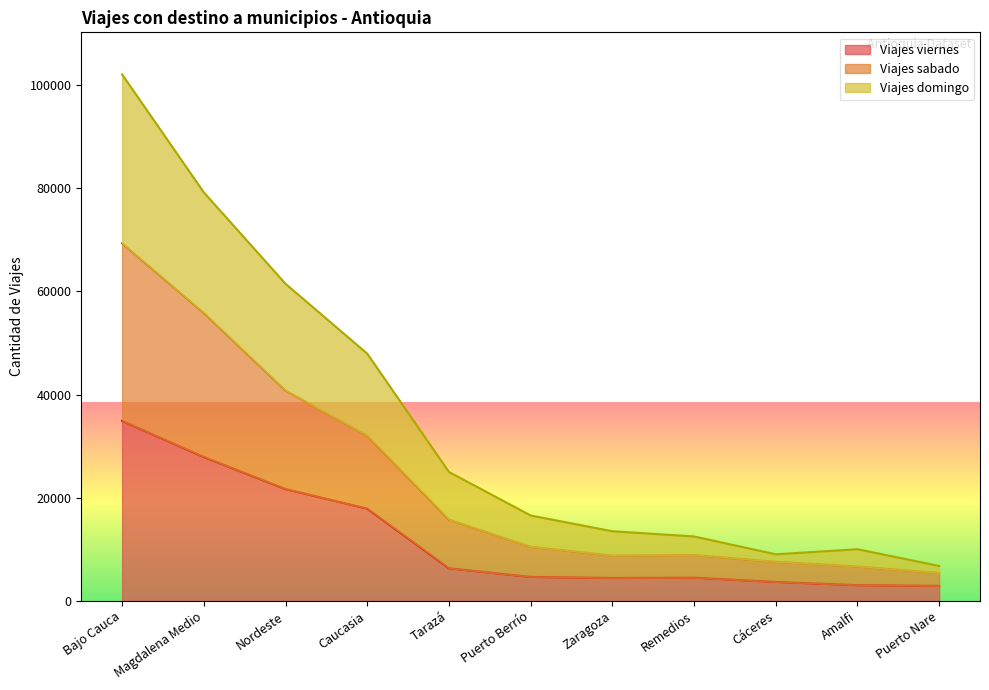

How many series are shown in this chart?

3